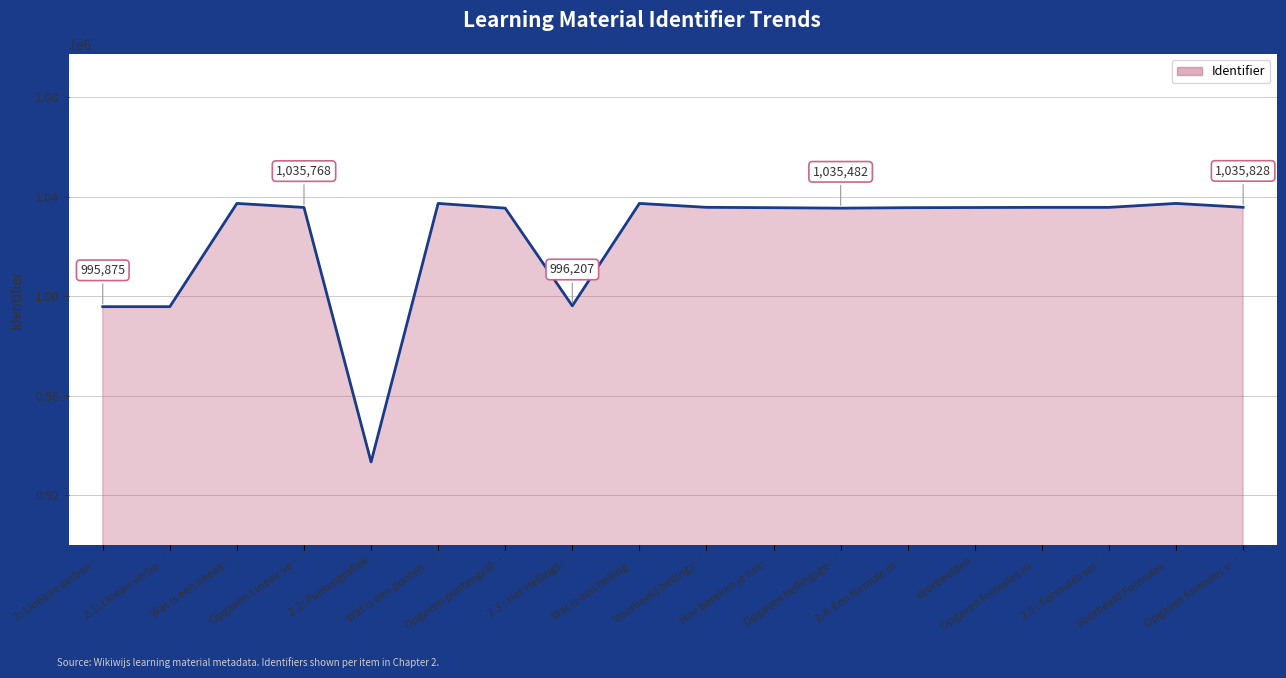

What is the minimum value shown in the chart?

933442